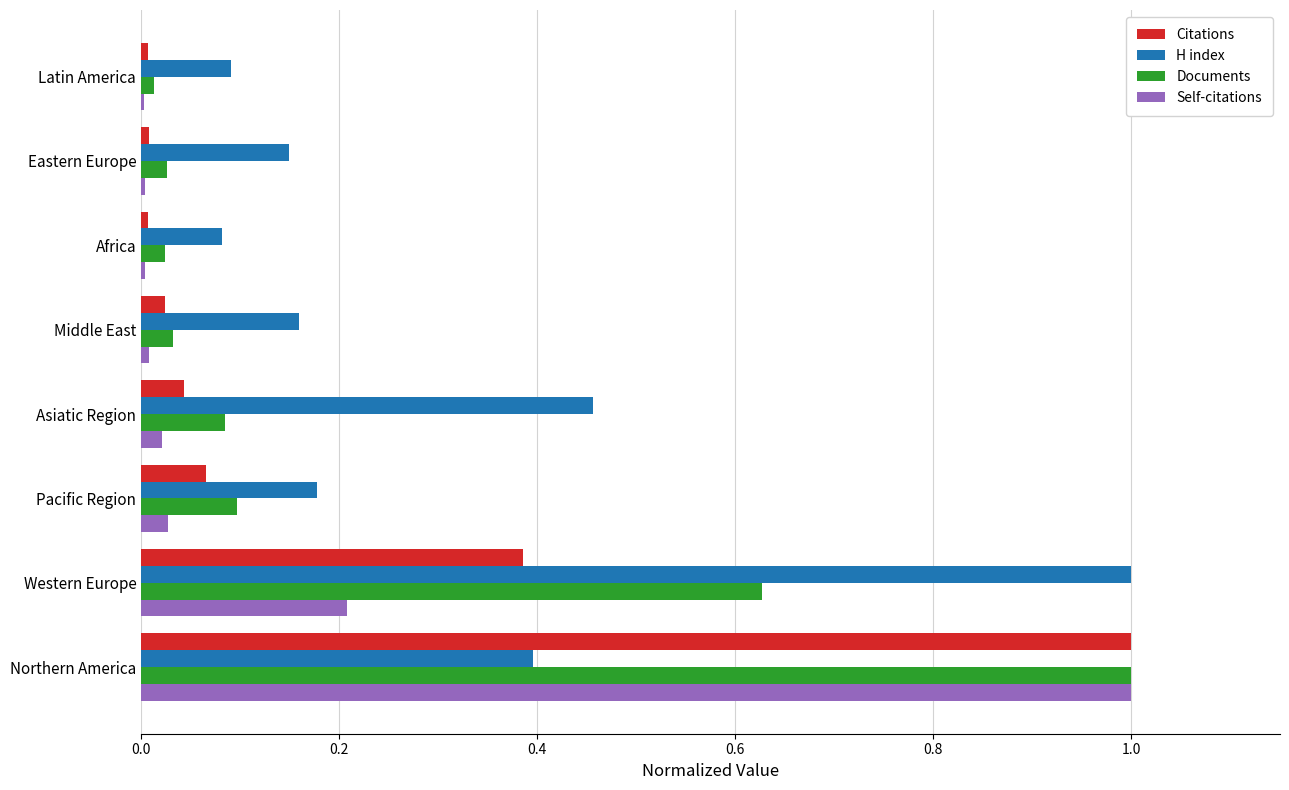

Is the value of Documents at Western Europe greater than the value of Citations at Latin America?

Yes